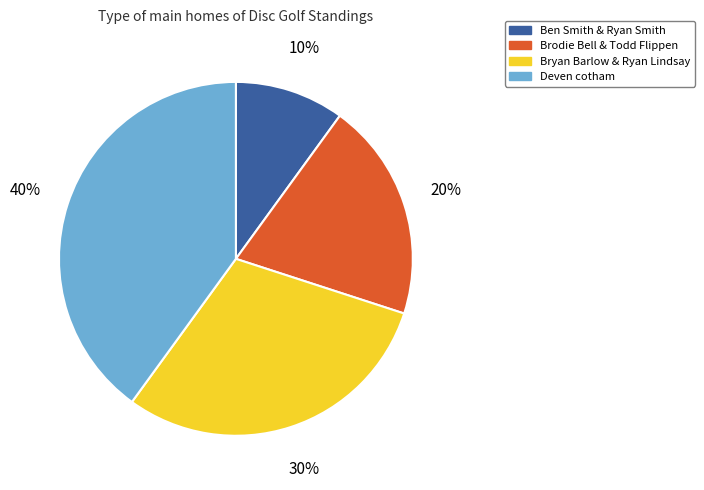

Which category has the smallest portion of the pie?

Ben Smith & Ryan Smith